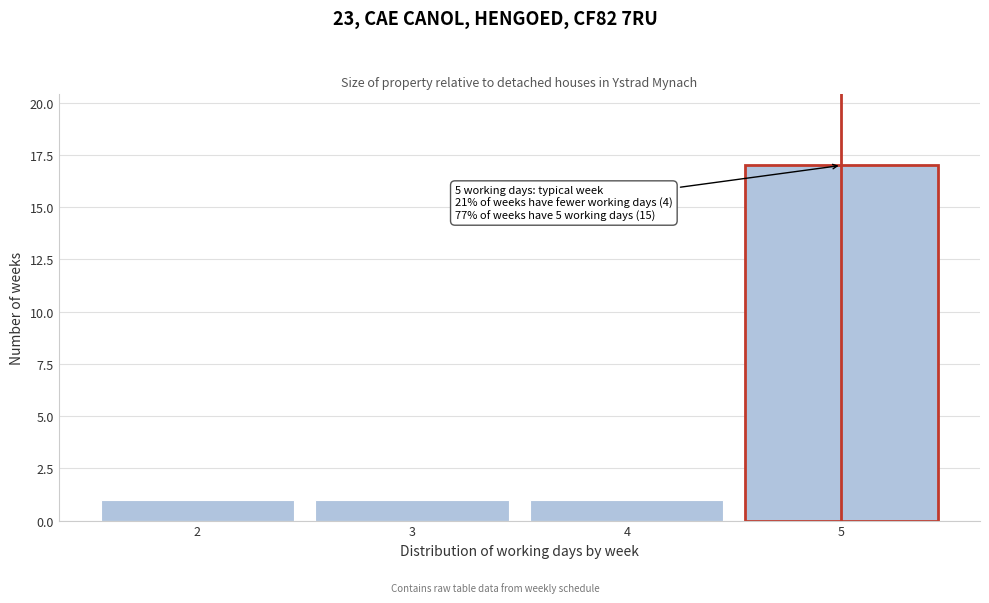

Which range on the x-axis has the tallest bar?

4.5 to 5.5